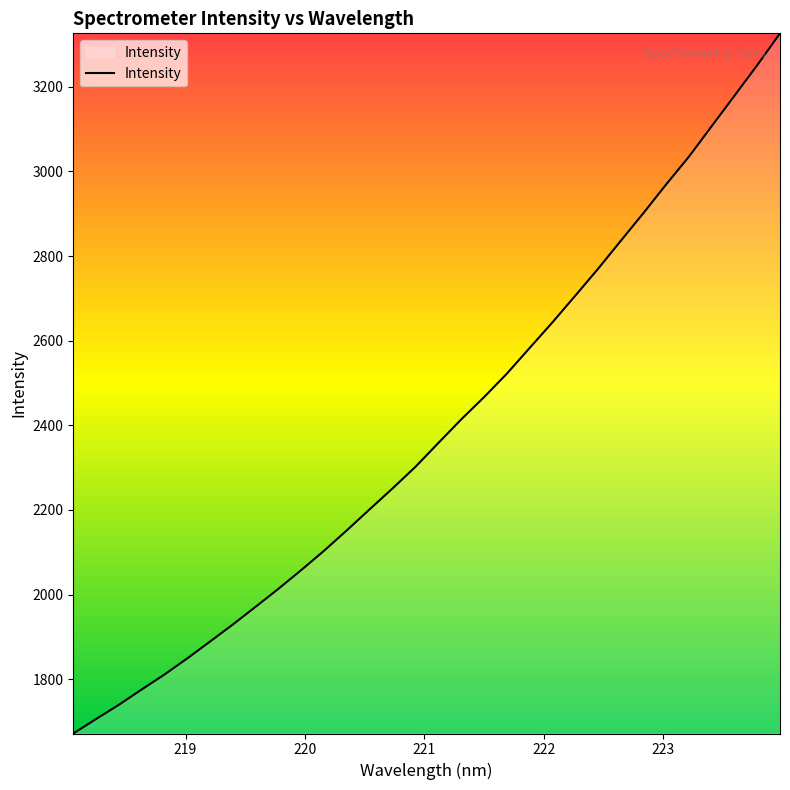

What is the minimum value shown in the chart?

1671.7